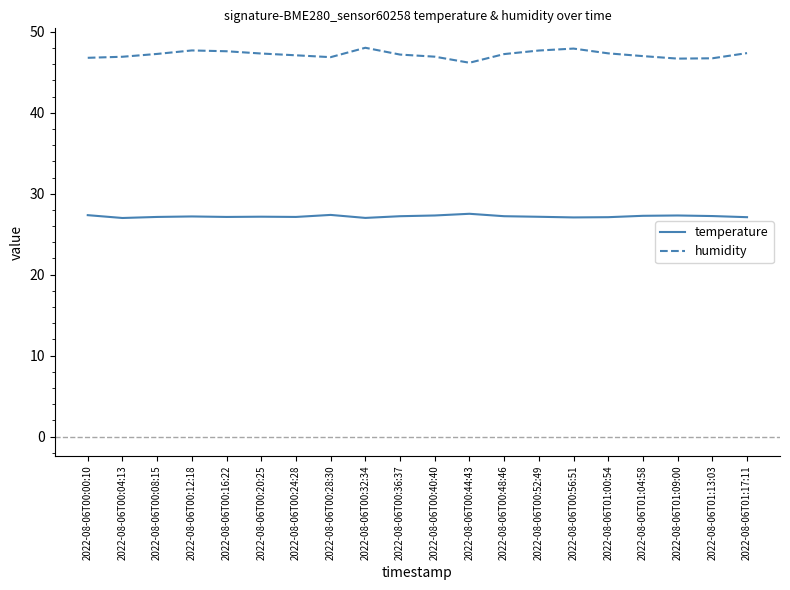

Does the chart have visible grid lines?

No